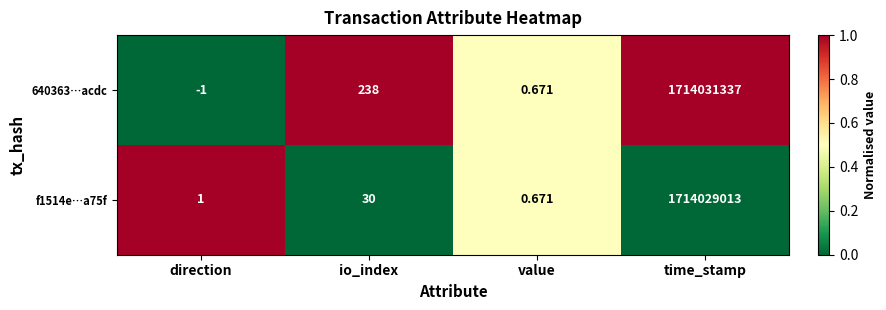

Rank the categories by f1514e…a75f value from highest to lowest.

time_stamp, io_index, direction, value